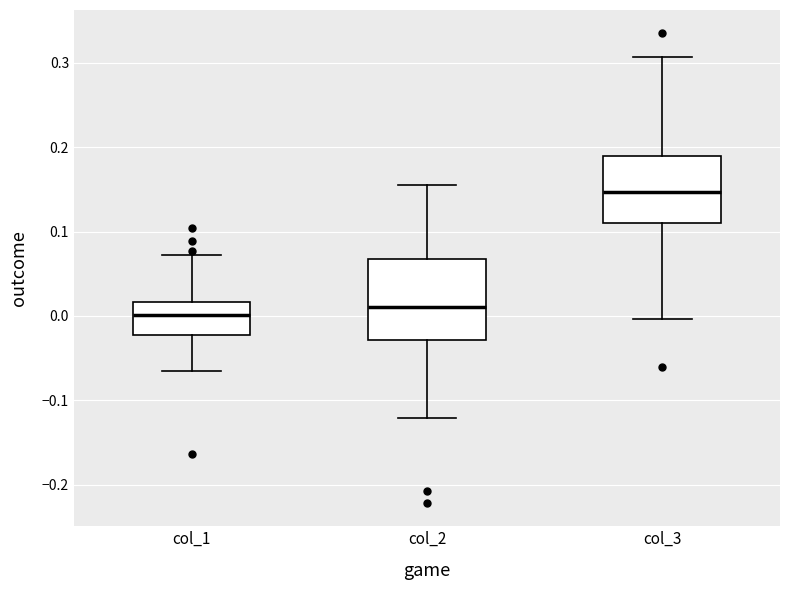

Reading left to right, transcribe this box plot: for each box, give where its median line is, the range the box spans, and where its two whiskers end, as read against the y-axis. The values are not printed on the chart, so give them approximately, as read against the axis.

col_1: median 0.00, box -0.02 to 0.02, whiskers -0.07 to 0.07
col_2: median 0.01, box -0.03 to 0.07, whiskers -0.12 to 0.16
col_3: median 0.15, box 0.11 to 0.19, whiskers 0.00 to 0.31